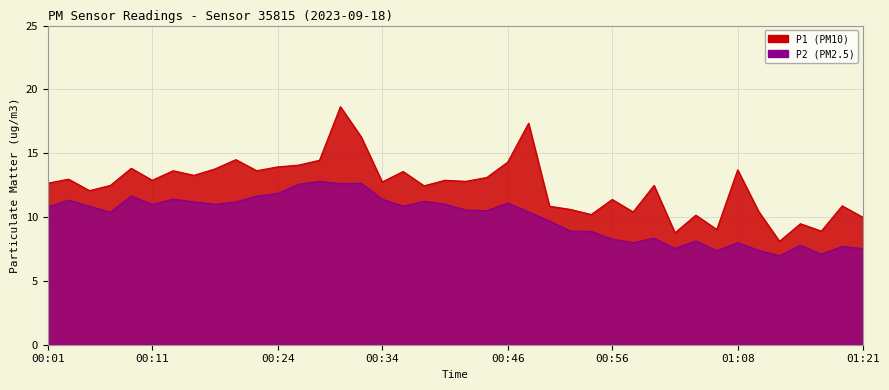

At how many categories does at least one series exceed 14?

7